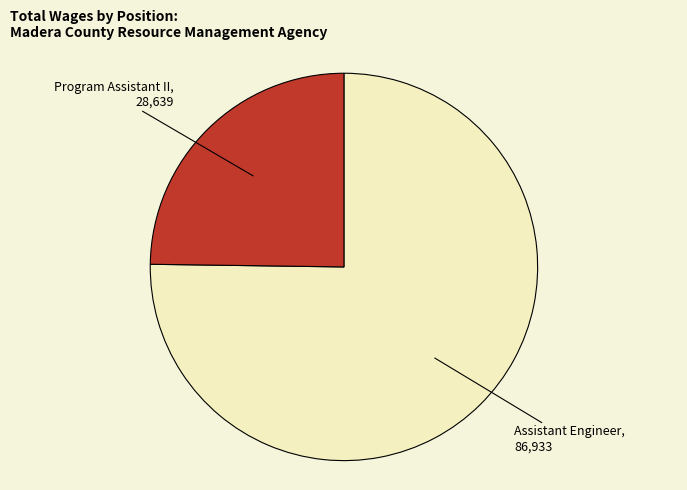

Which slice is the smallest?

Program Assistant II